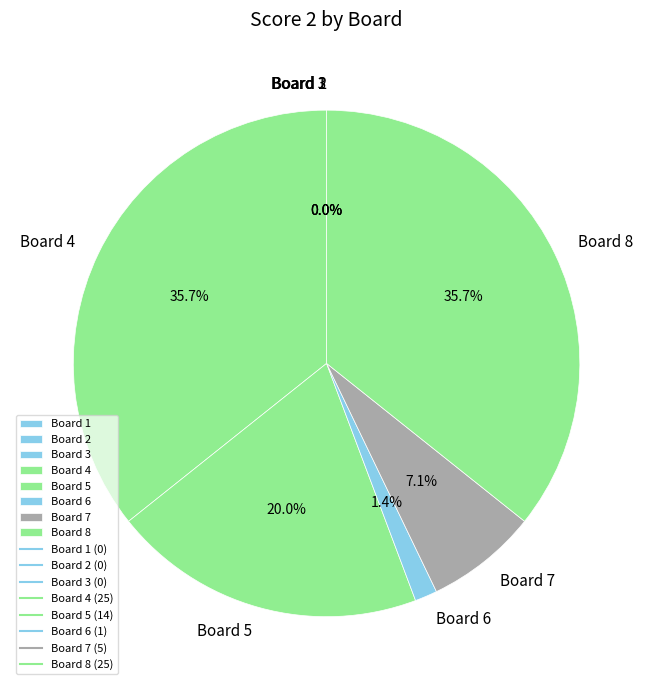

Is there any slice that represents more than half of the pie?

No